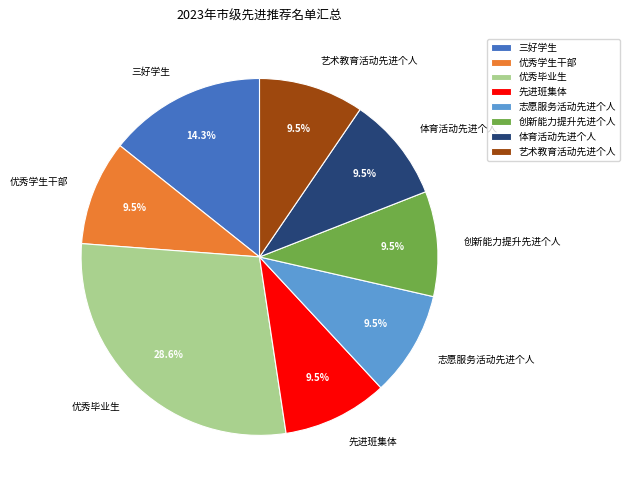

Which category has the biggest portion of the pie?

优秀毕业生